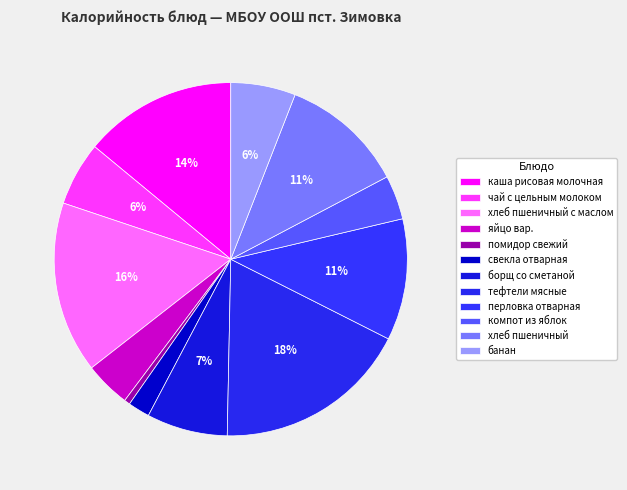

What percentage is NOT represented by борщ со сметаной?

92.6%